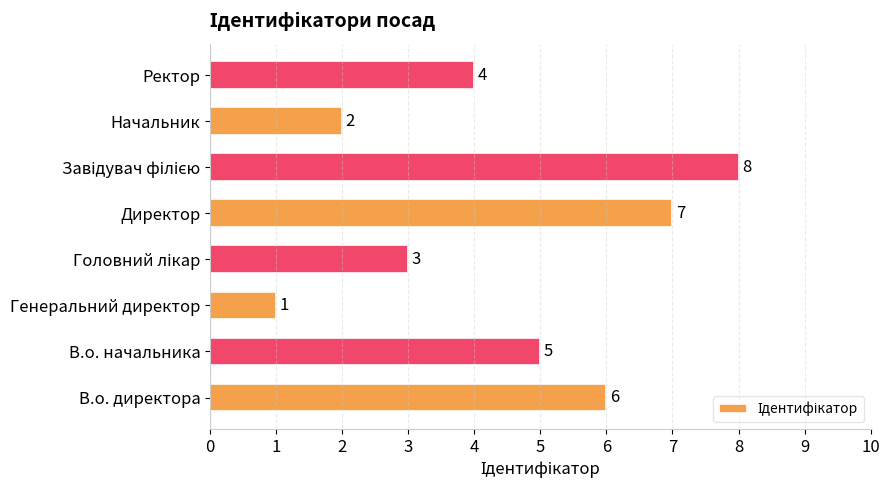

Which category has the lowest value across all series?

Генеральний директор